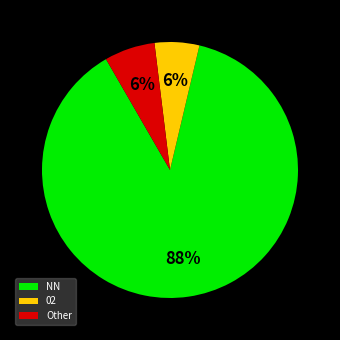

Which has a higher value, NN or Other?

NN